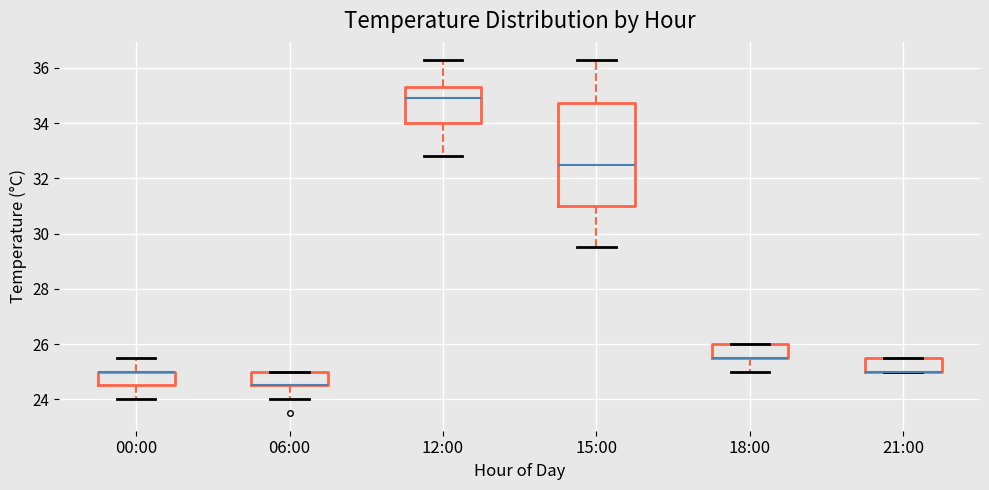

Reading left to right, transcribe this box plot: for each box, give where its median line is, the range the box spans, and where its two whiskers end, as read against the y-axis. The values are not printed on the chart, so give them approximately, as read against the axis.

00:00: median 25.0 (drawn on the box's upper edge), box 24.6 to 25.0, whiskers 24.0 to 25.6
06:00: median 24.6 (drawn on the box's lower edge), box 24.6 to 25.0, whiskers 24.0 to 25.0
12:00: median 35.0, box 34.0 to 35.4, whiskers 32.8 to 36.4
15:00: median 32.6, box 31.0 to 34.8, whiskers 29.6 to 36.4
18:00: median 25.6 (drawn on the box's lower edge), box 25.6 to 26.0, whiskers 25.0 to 26.0
21:00: median 25.0 (drawn on the box's lower edge), box 25.0 to 25.6, whiskers 25.0 to 25.6